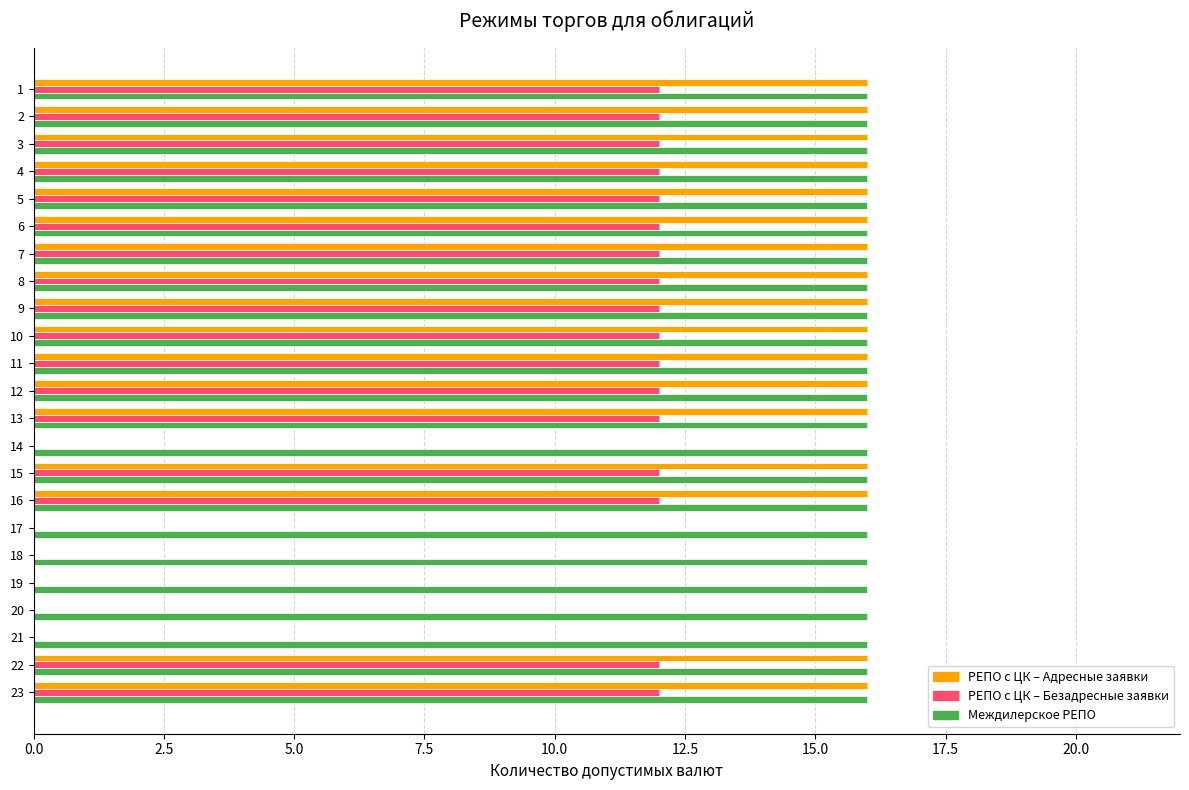

What is the highest value of the Междилерское РЕПО series?

16